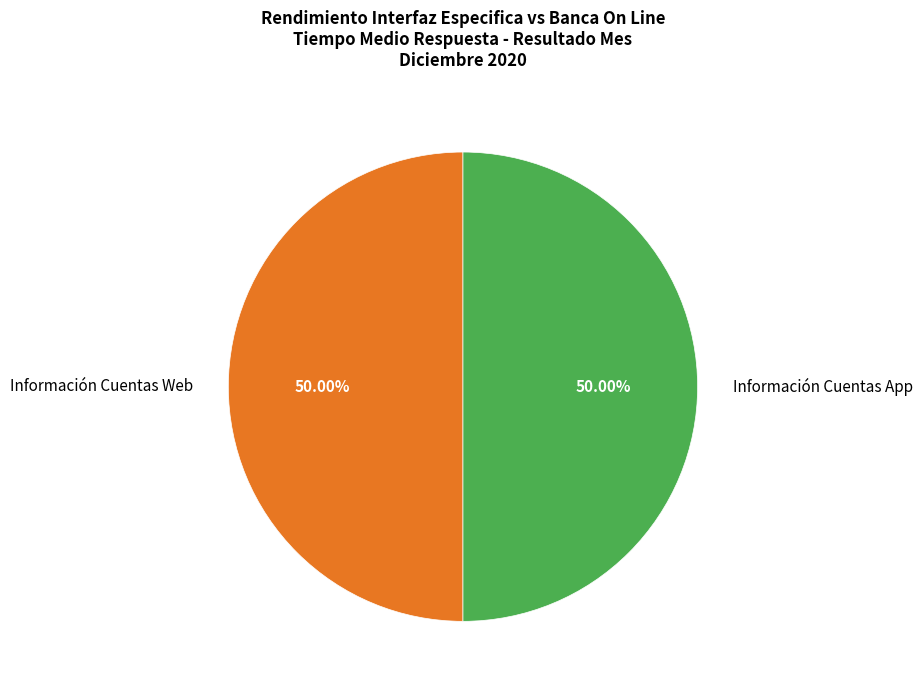

Do Información Cuentas App and Información Cuentas Web together represent more than half of the pie?

Yes